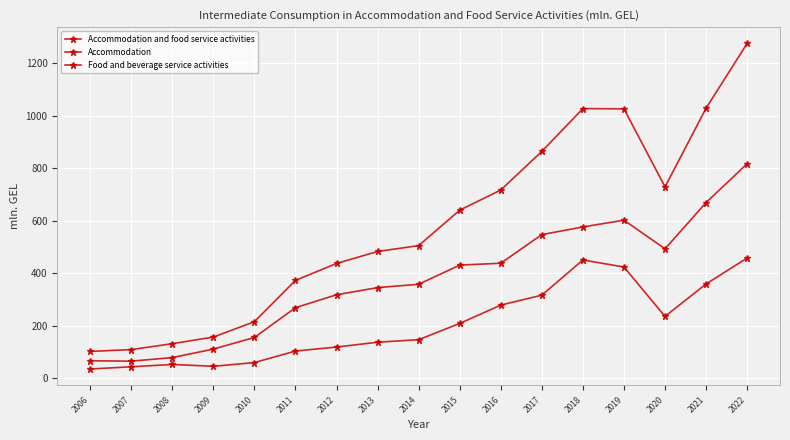

True or false: Accommodation and food service activities and Accommodation intersect in this chart.

False